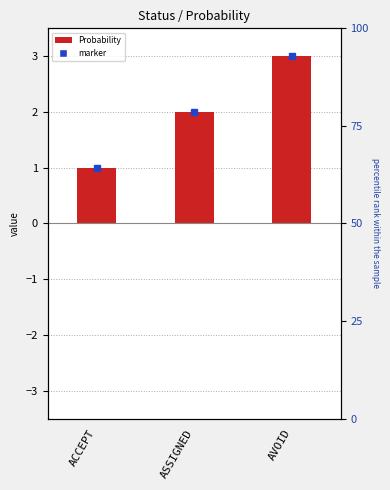

Reading right to left, list all the values displayed in this chart.

3	2	1